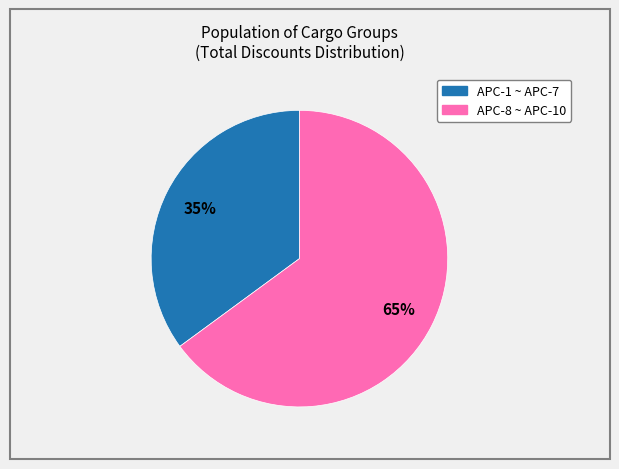

To the nearest percent, what is the difference between the largest and smallest slice percentages?

30%